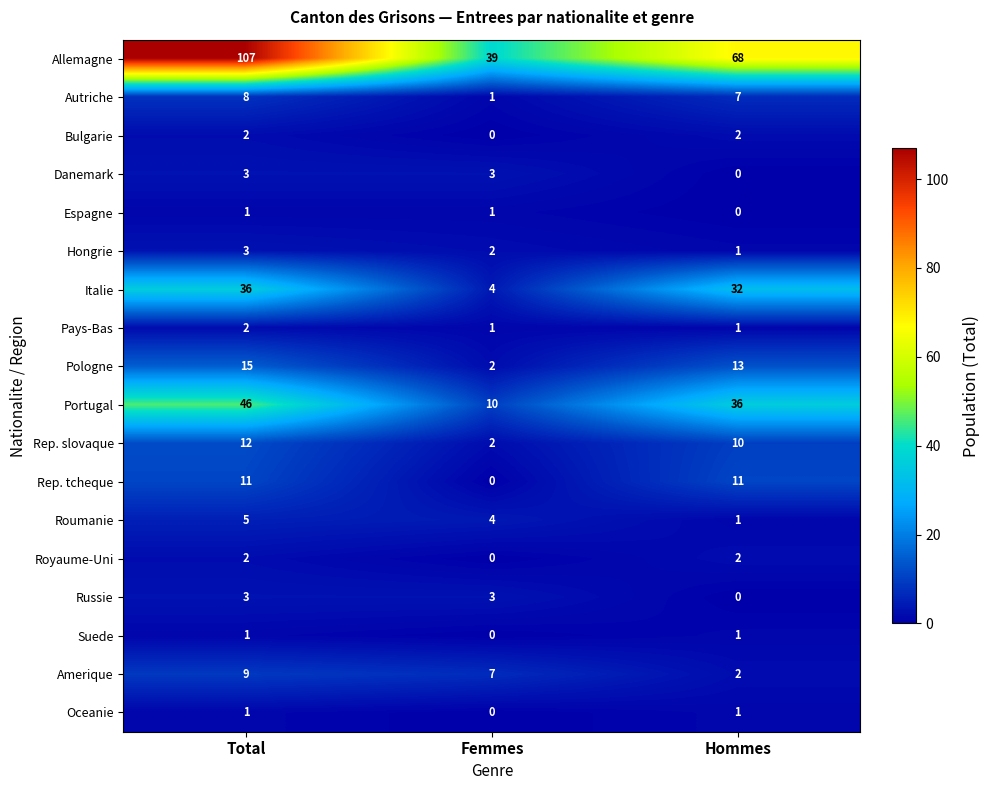

What is the maximum value shown in the chart?

107